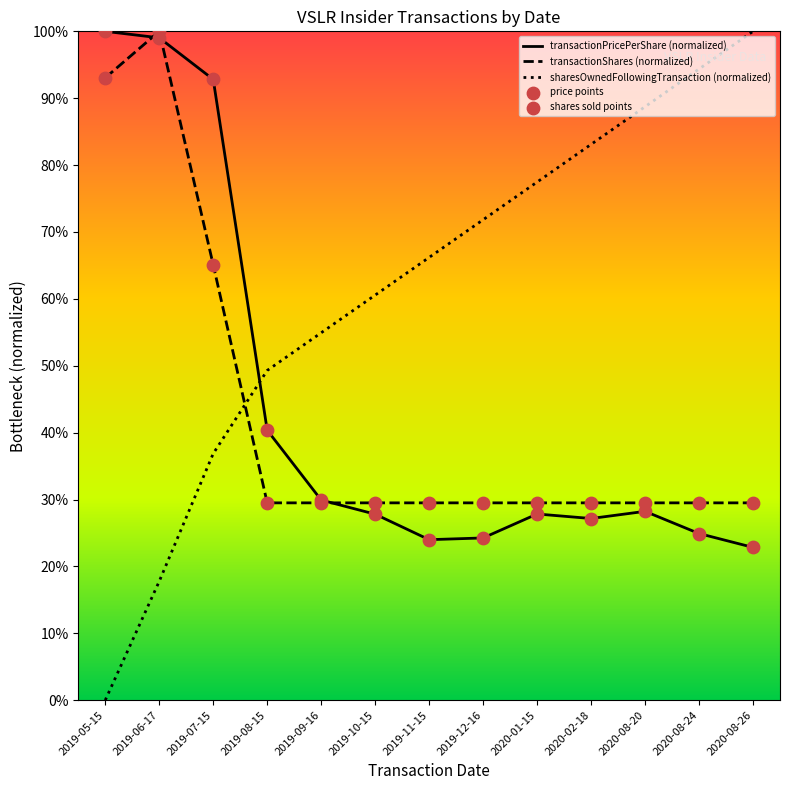

Which series contains the lowest Y value?

sharesOwnedFollowingTransaction